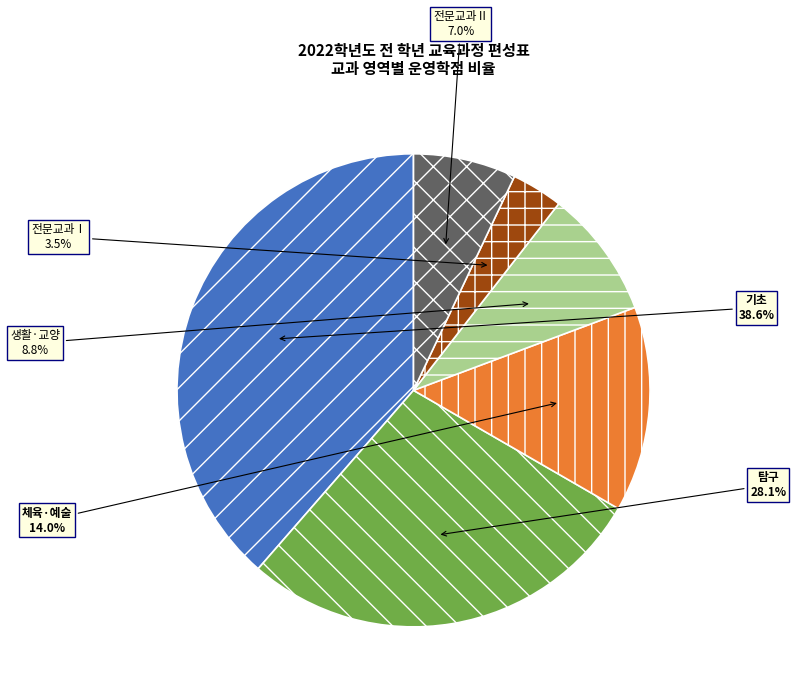

What percentage is NOT represented by 탐구?

71.9%